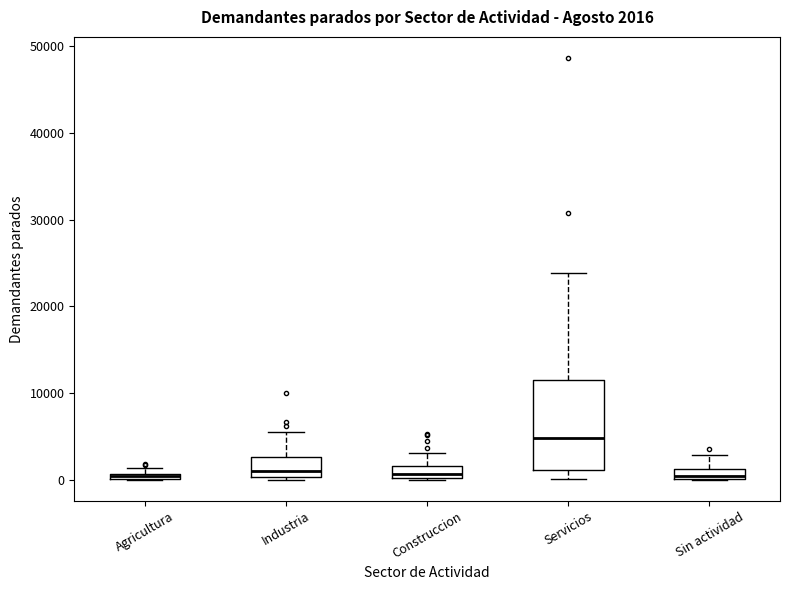

Comparing the boxes themselves (not the whiskers), which one is the tallest?

Servicios